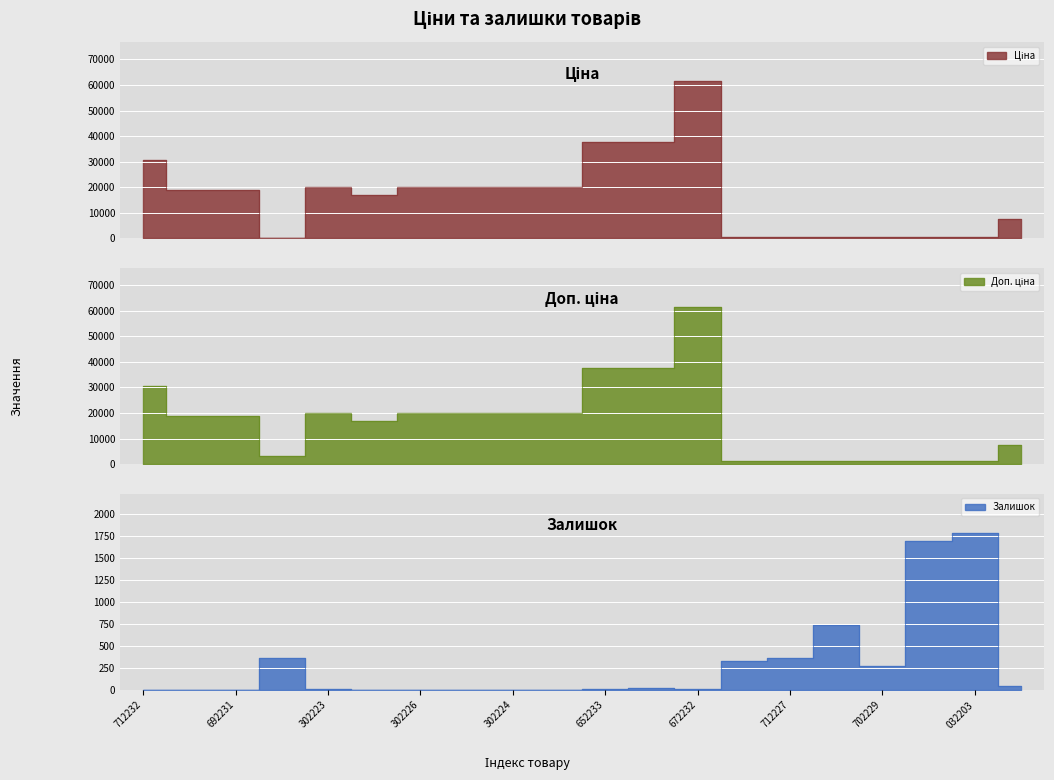

What is the difference between the second highest and second lowest values in the Ціна series?

37054.6